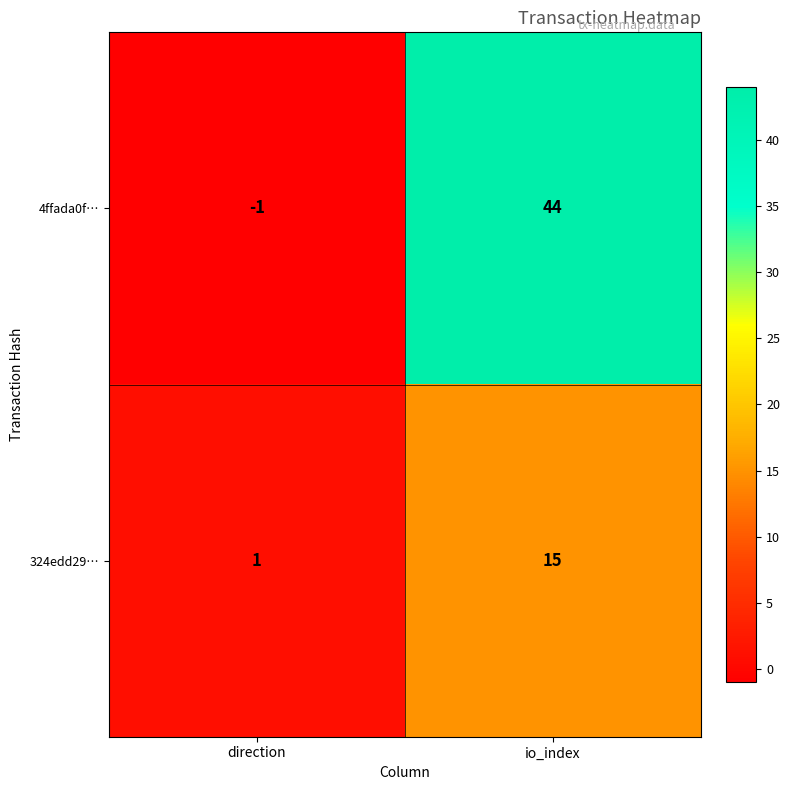

Rank the series by their maximum value, from lowest to highest.

324edd29…, 4ffada0f…